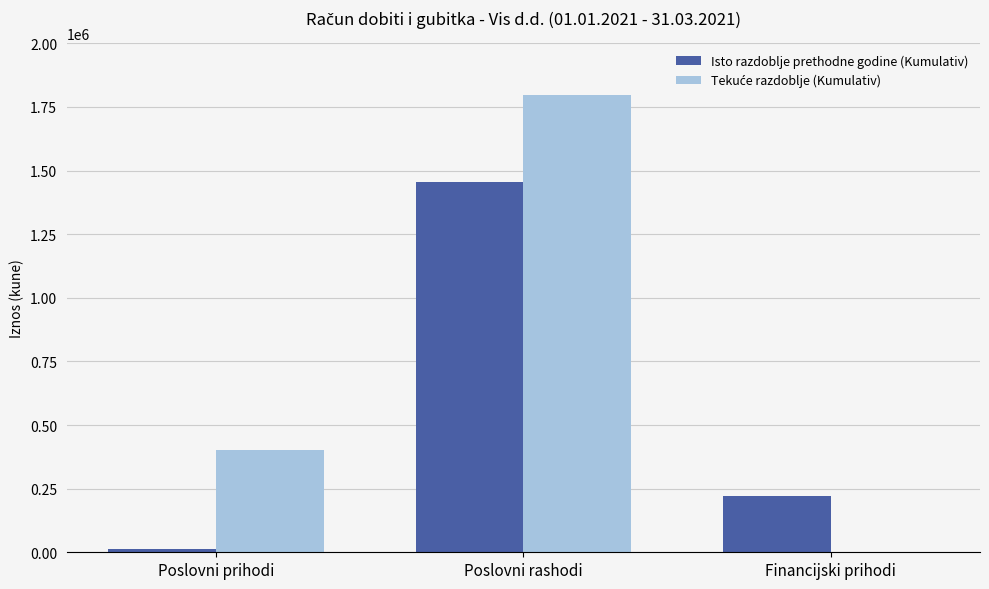

What is the highest value of the Isto razdoblje prethodne godine (Kumulativ) series?

1455069